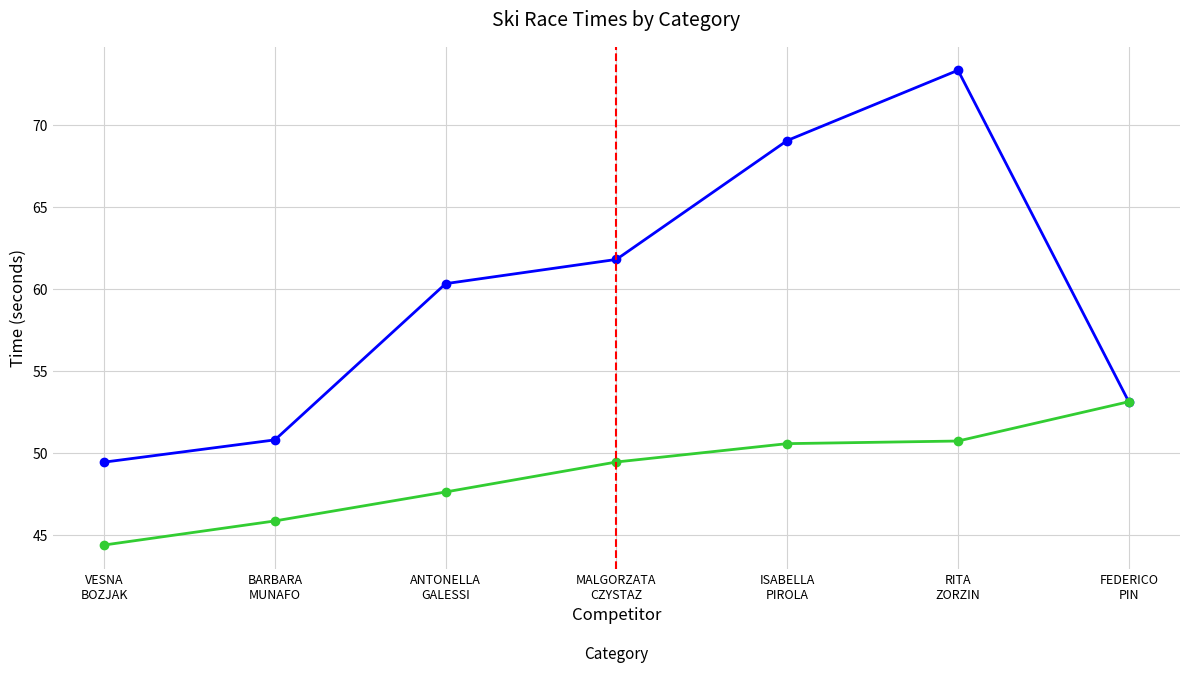

What is the minimum value shown in the chart?

44.4